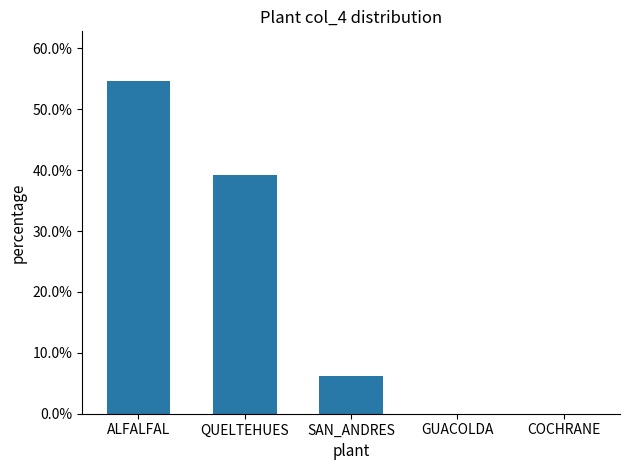

The chart shows a value of 0.0 at GUACOLDA. True or false?

True